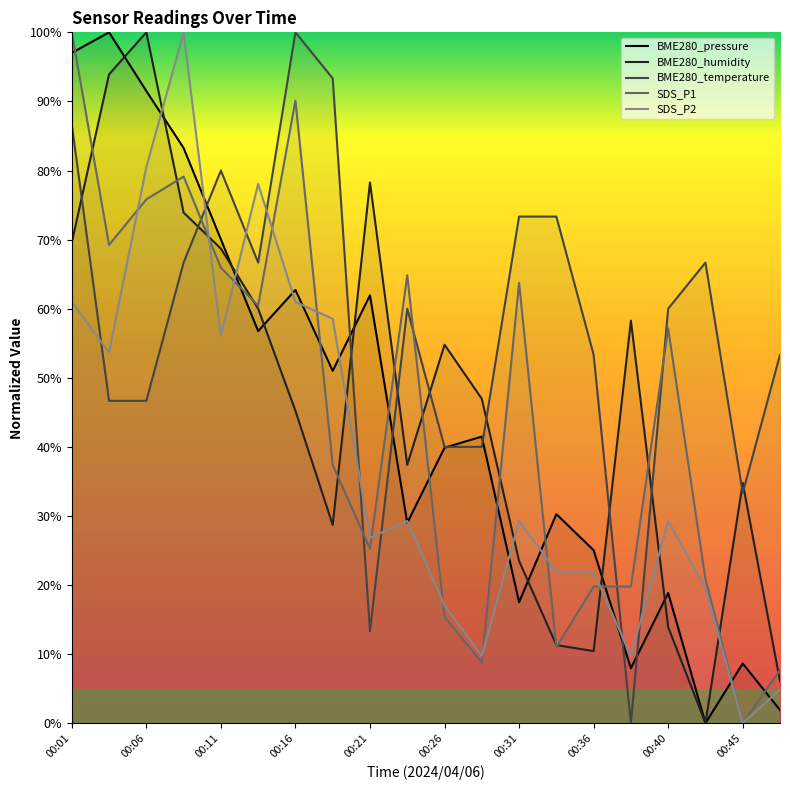

How many values in the BME280_pressure series exceed 41?

10